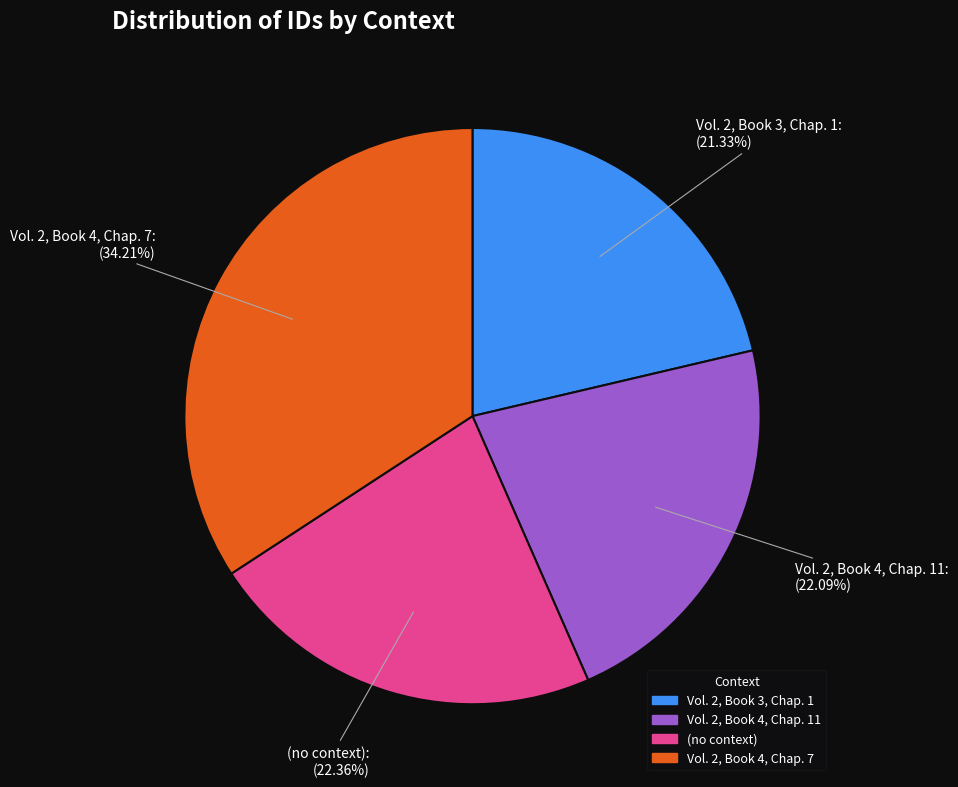

What is the largest slice in the pie chart?

Vol. 2, Book 4, Chap. 7